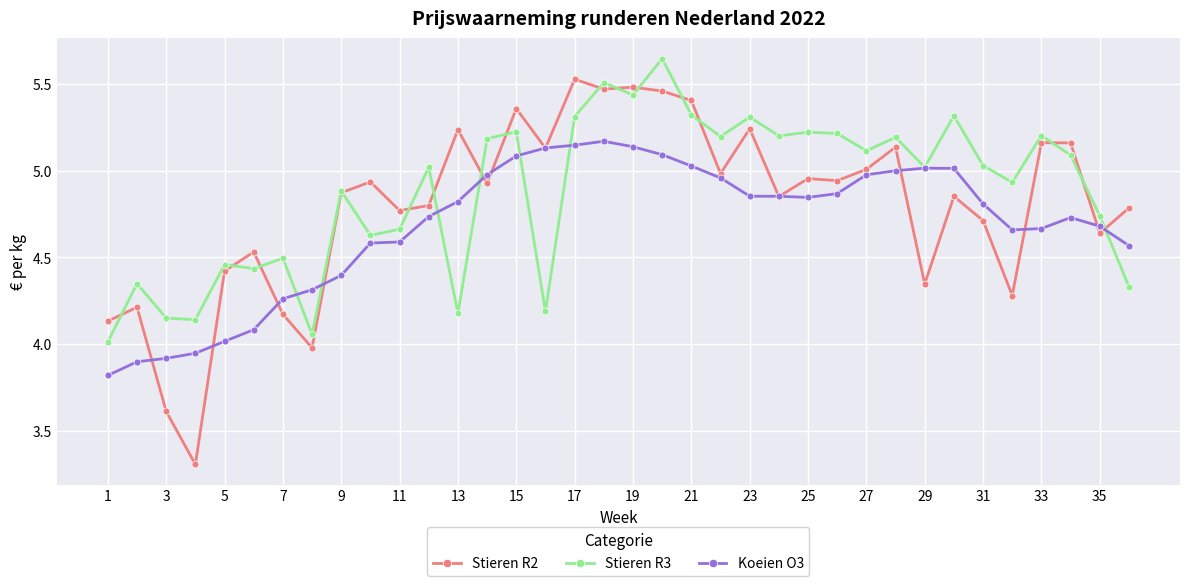

True or false: Stieren R3 has more than 0 points higher than both neighbors.

True